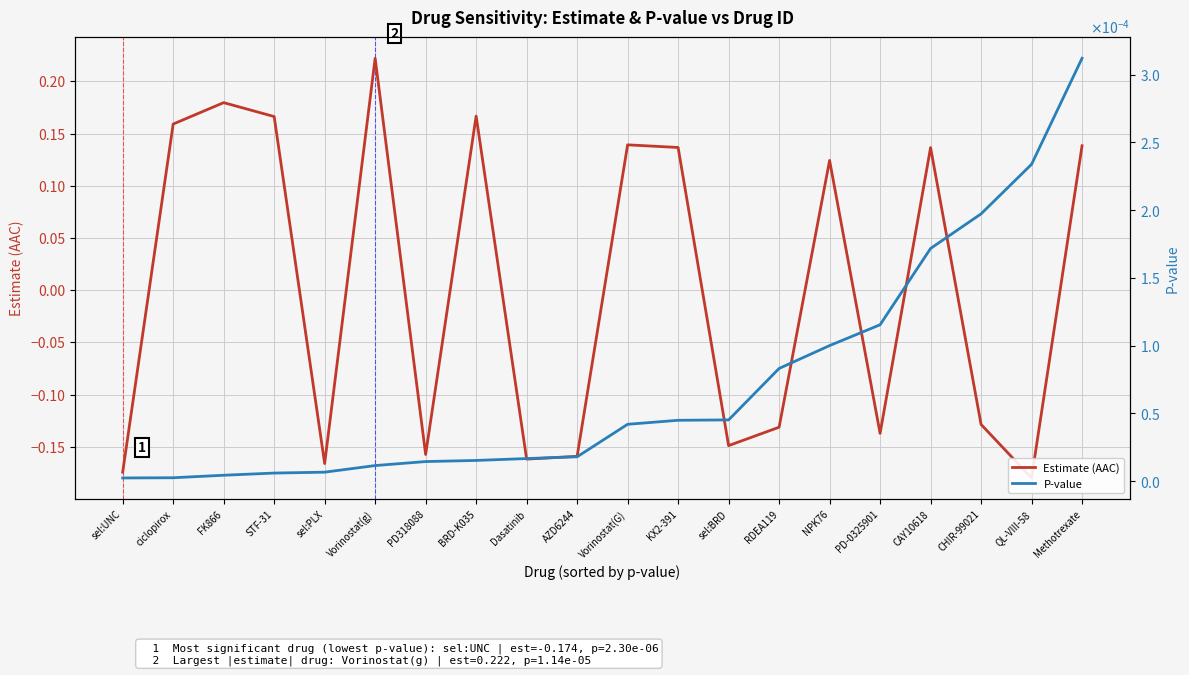

How many lines are shown in the chart?

2